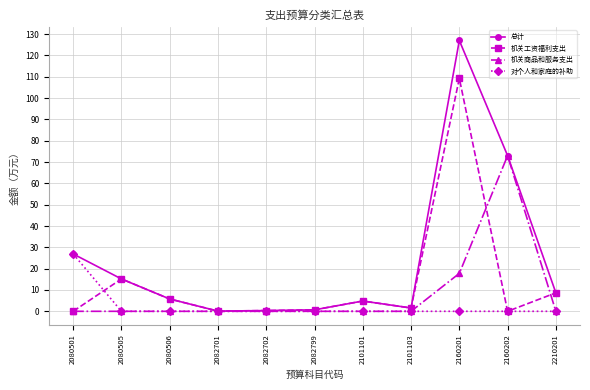

Rank the series by their maximum value, from lowest to highest.

对个人和家庭的补助, 机关商品和服务支出, 机关工资福利支出, 总计